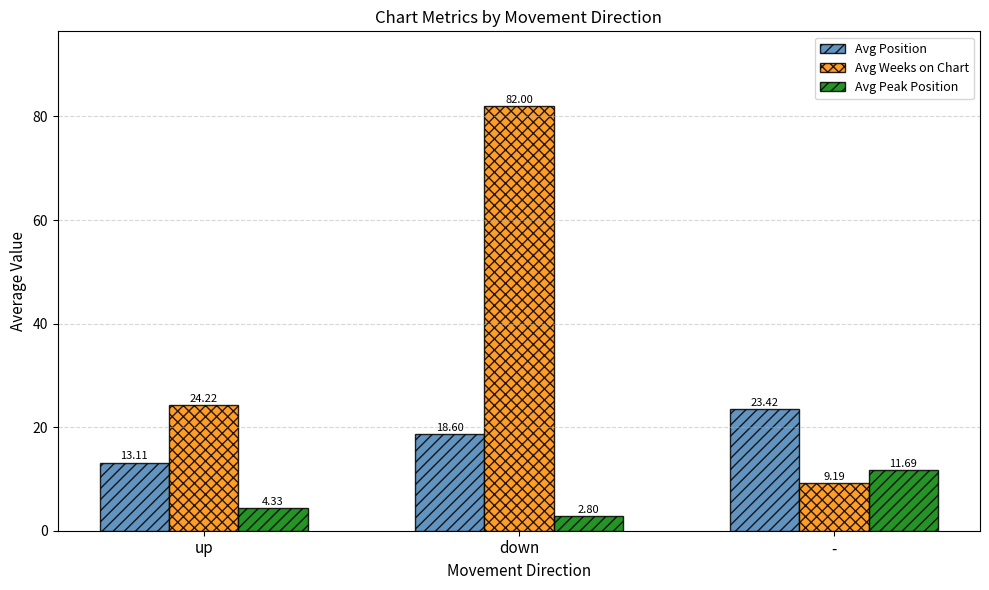

Between up and -, which series saw the biggest shift?

Avg Weeks on Chart